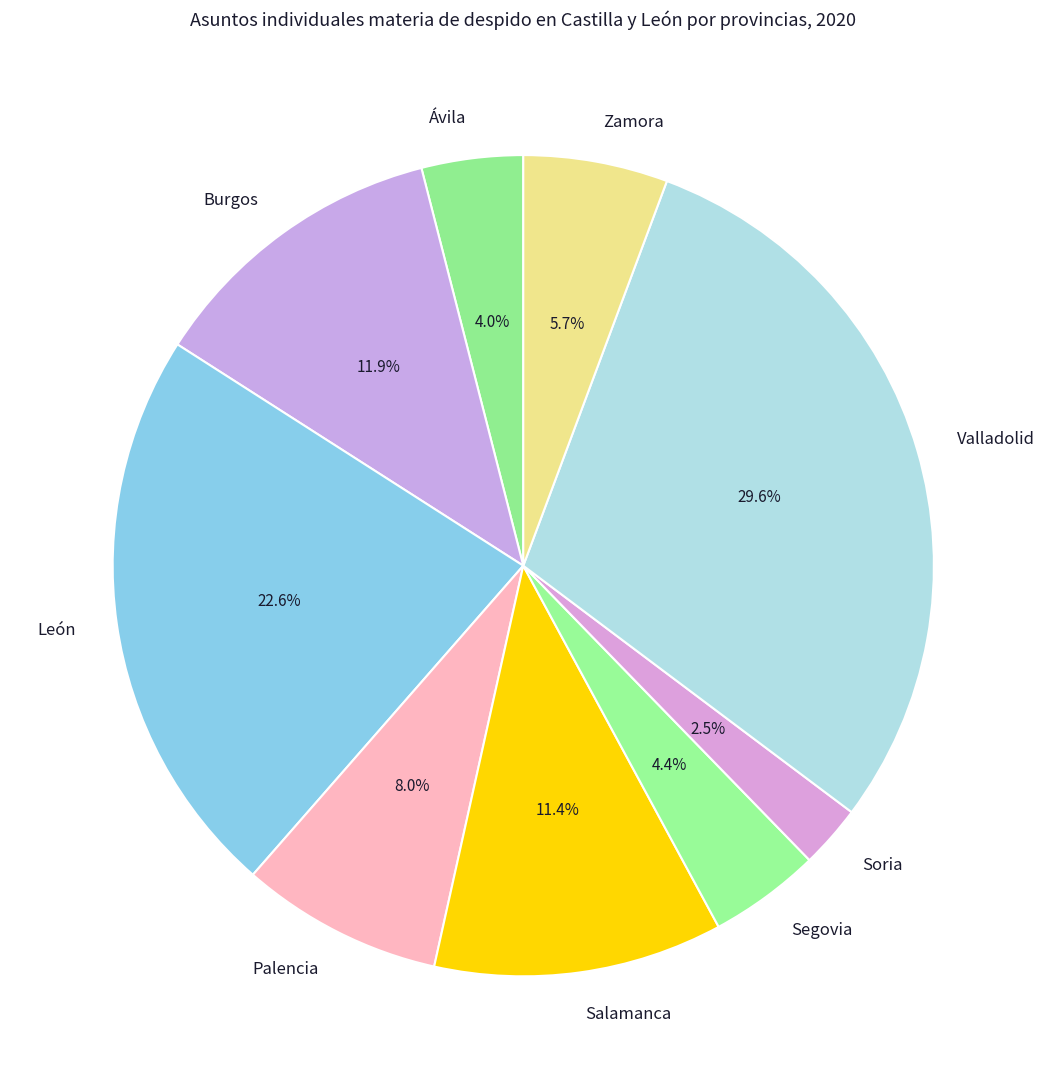

Between Salamanca and Burgos, which is larger?

Burgos